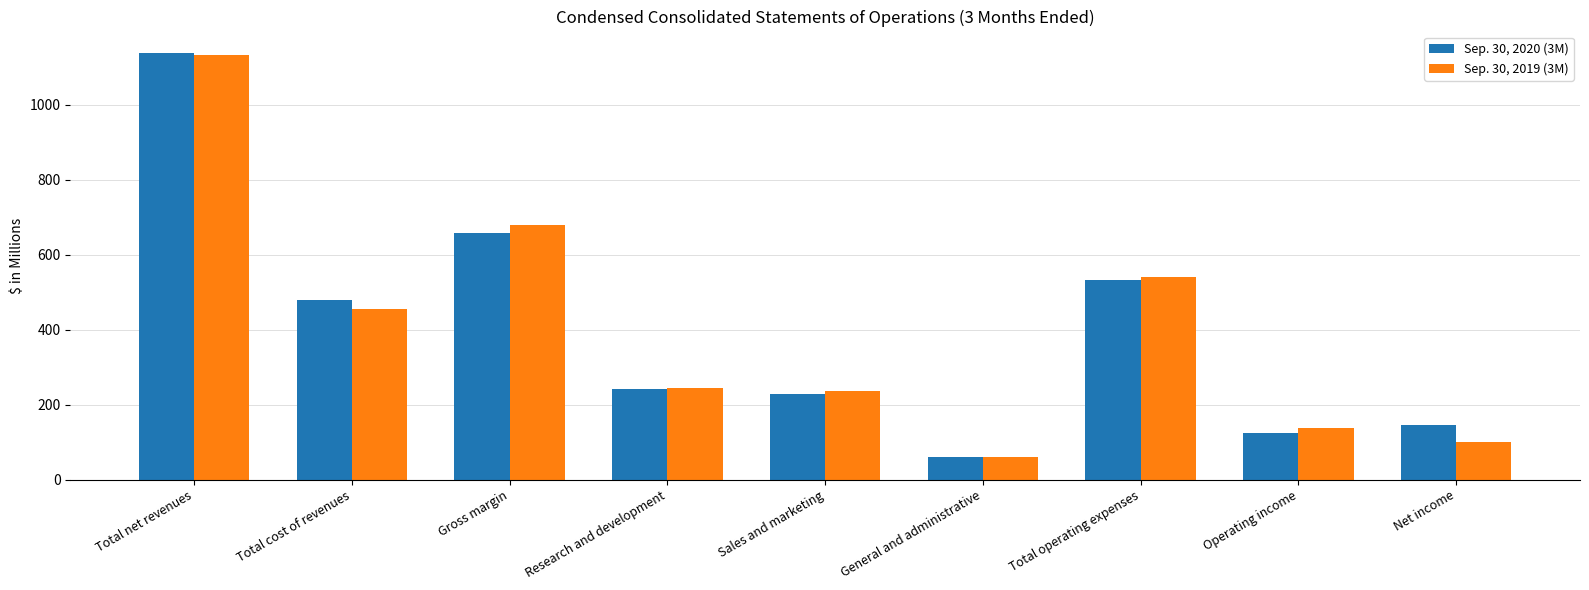

What is the difference between the Sep. 30, 2019 (3M) values at Net income and Total cost of revenues?

355.4